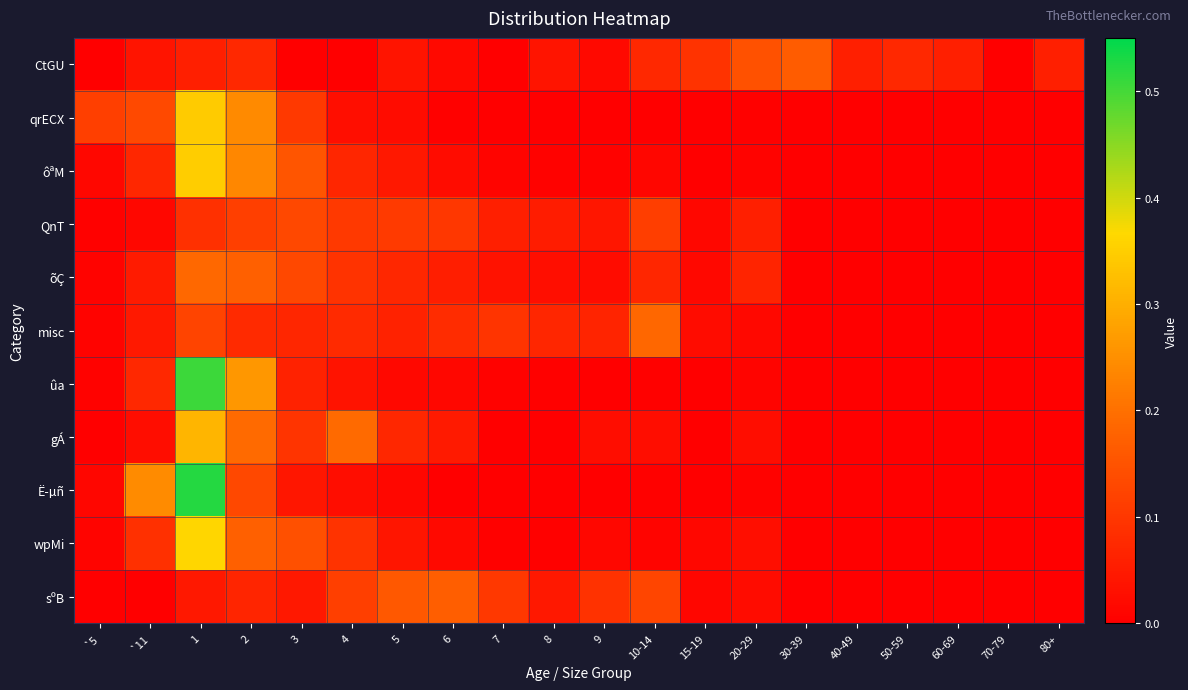

Which category has the highest value across all series?

1